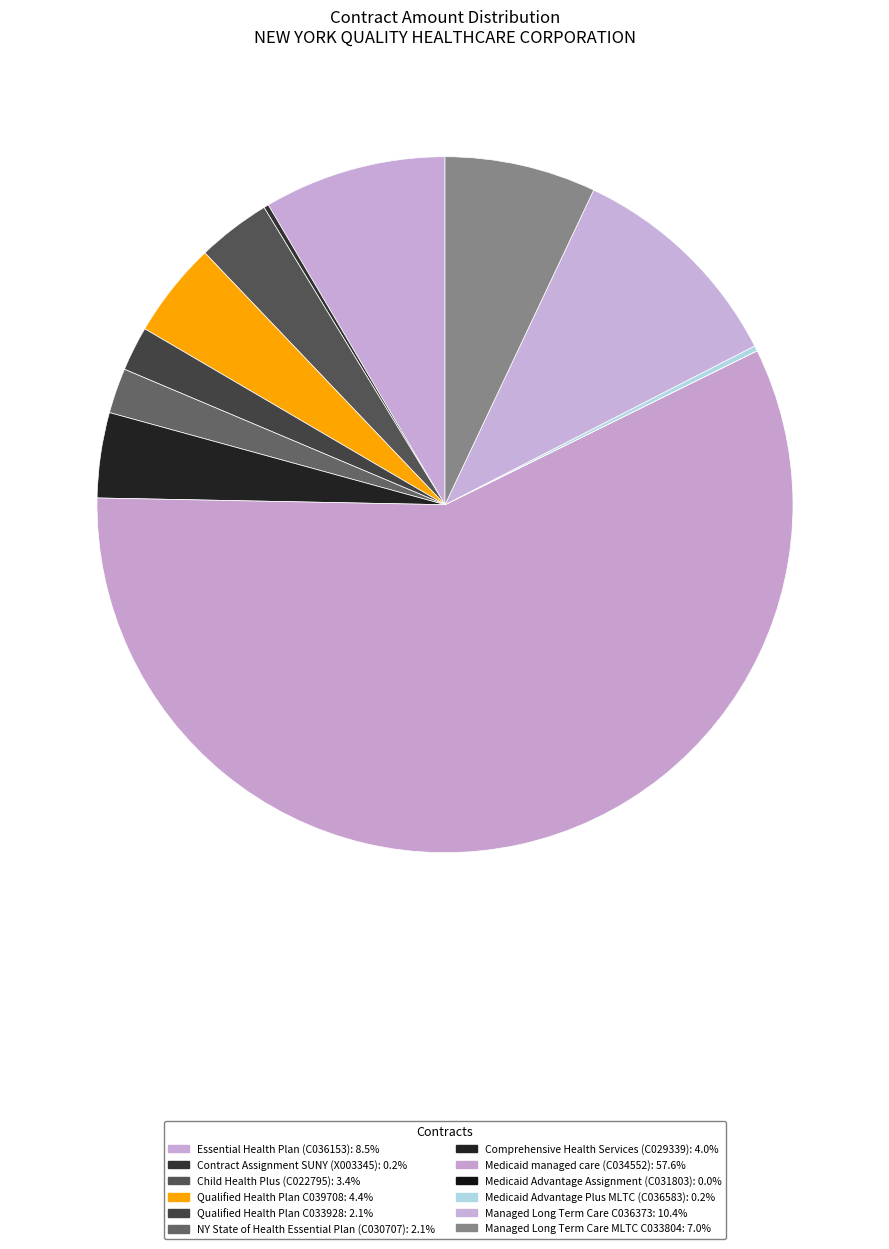

Combined, do Comprehensive Health Services (C029339) and Medicaid Advantage Plus MLTC (C036583) account for over 50%?

No